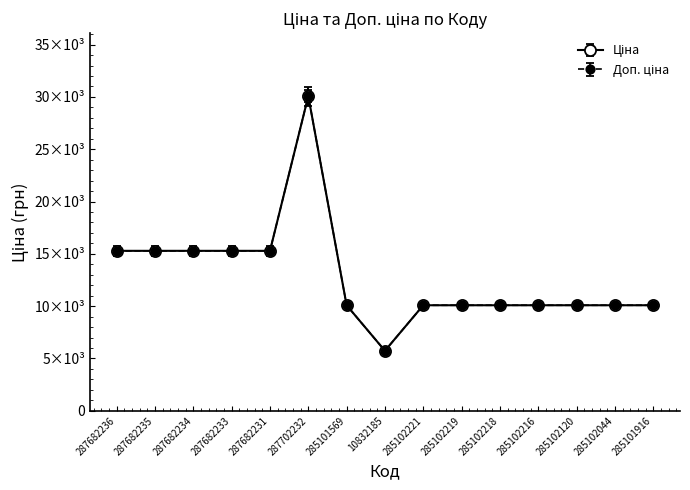

Reading right to left, what are all the values shown in this chart?

Ціна: 10085.8	10085.8	10085.8	10085.8	10085.8	10085.8	10085.8	5736.9	10085.8	30077.8	15288.0	15288.0	15288.0	15288.0	15288.0
Доп. ціна: 10388.4	10388.4	10388.4	10388.4	10388.4	10388.4	10388.4	5909.0	10388.4	30980.1	15746.6	15746.6	15746.6	15746.6	15746.6